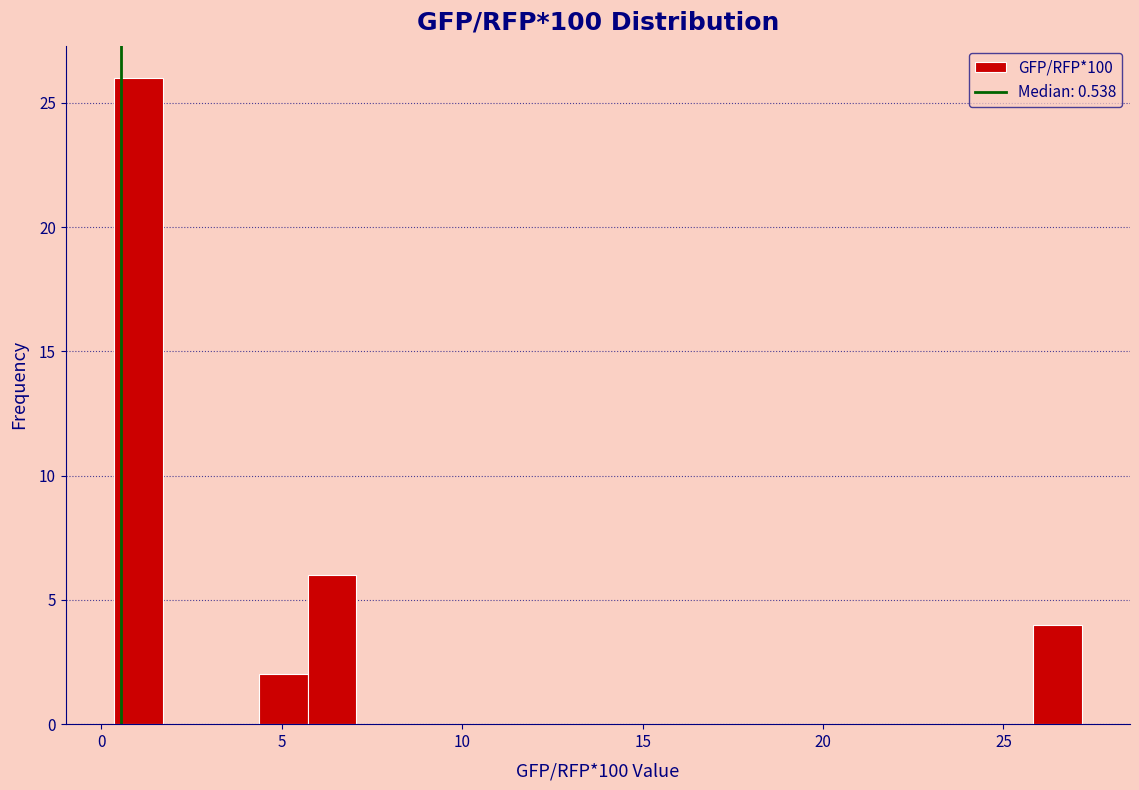

Around what value on the x-axis is the tallest bar? Give the approximate position of its centre, as read against the axis.

1.0